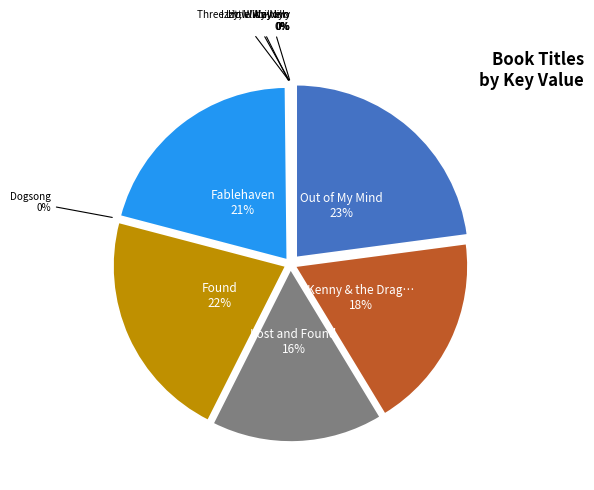

Is there a majority slice in this chart?

No